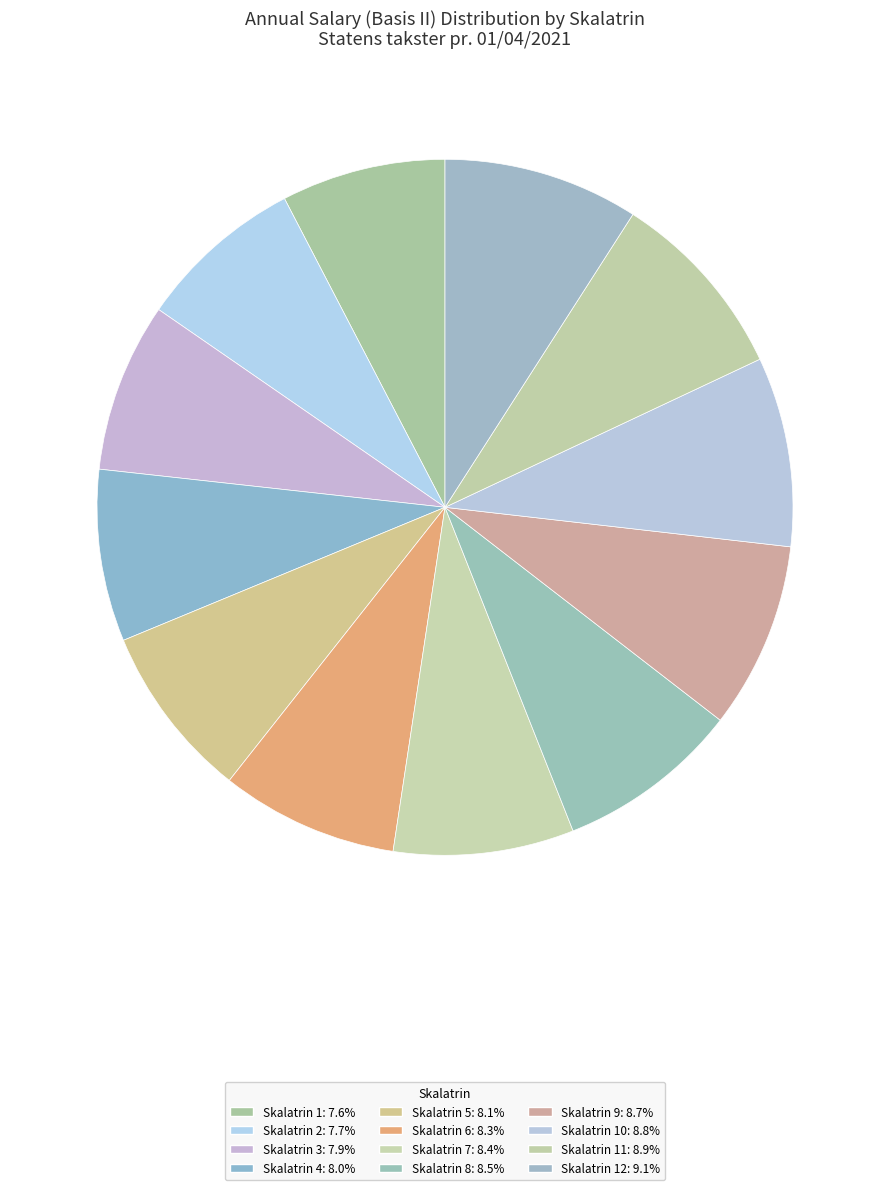

How many slices are in this pie chart?

12